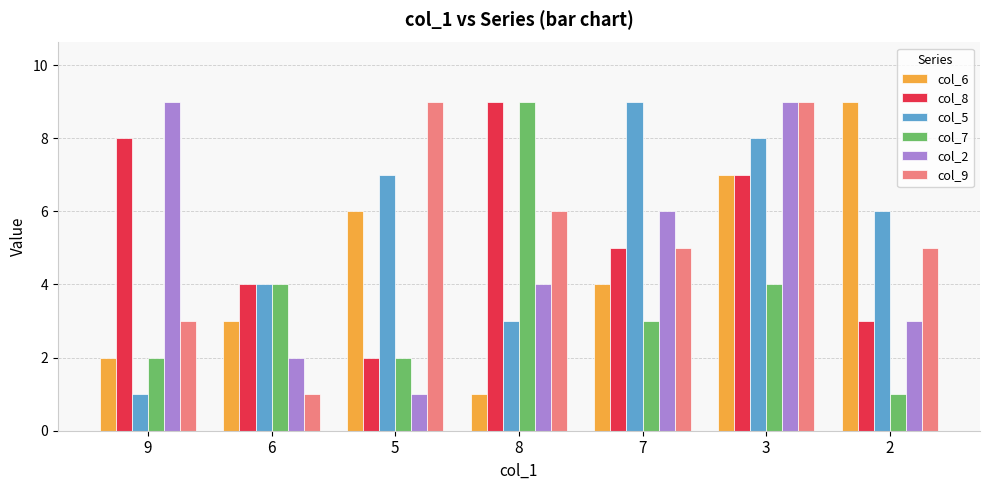

How many col_9 values are between 3 and 9?

6